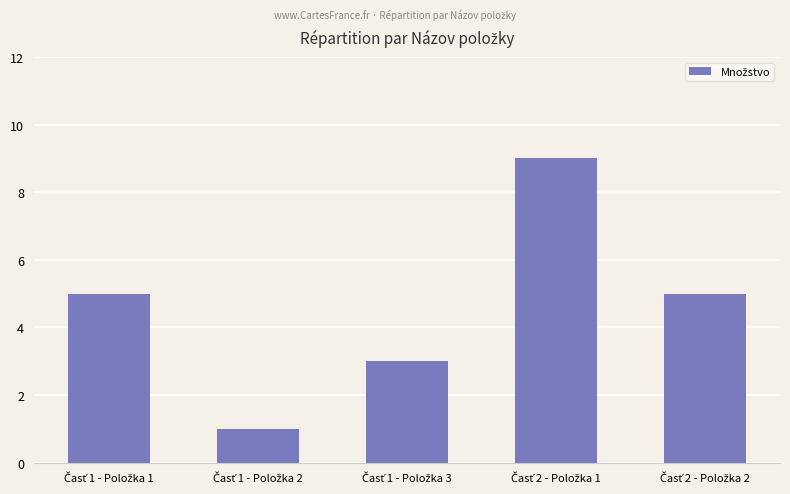

What is the value of the 5th bar from the left?

5